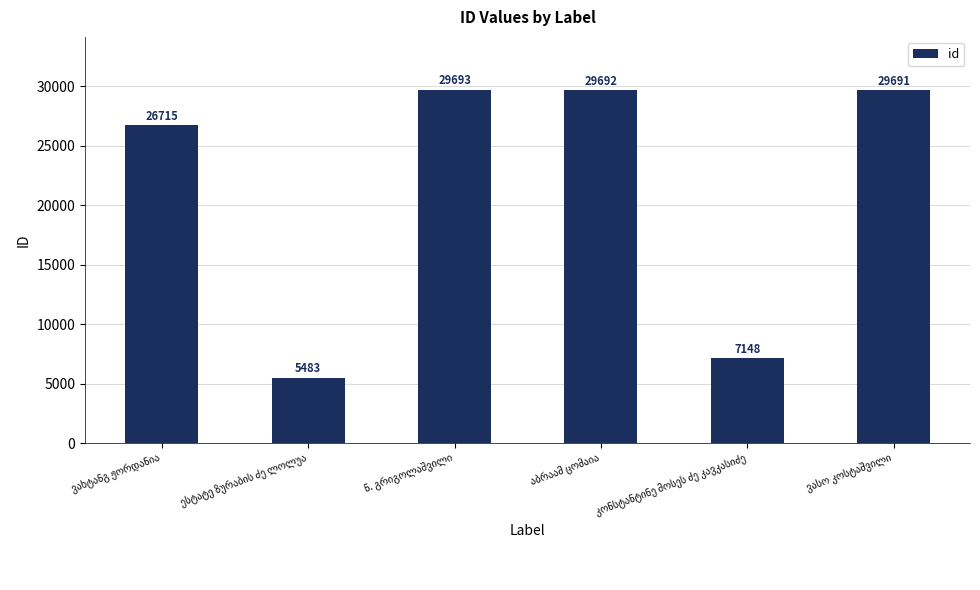

What is the minimum value shown in the chart?

5483